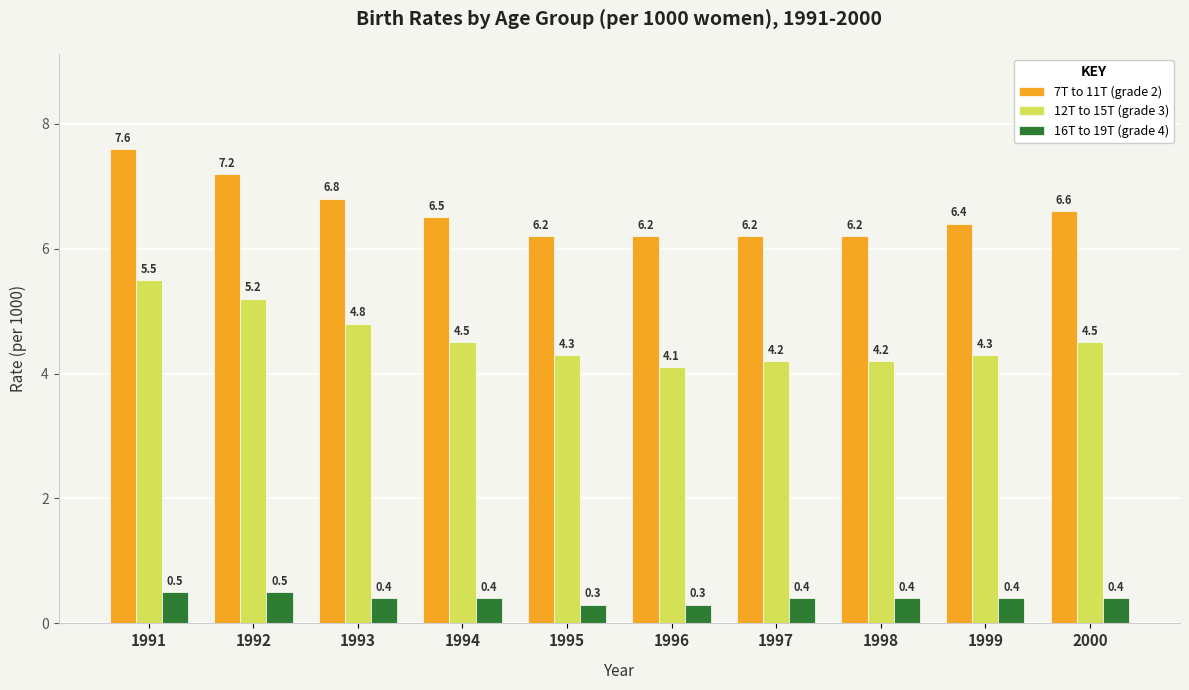

At which category is the sum across all series the highest?

1991